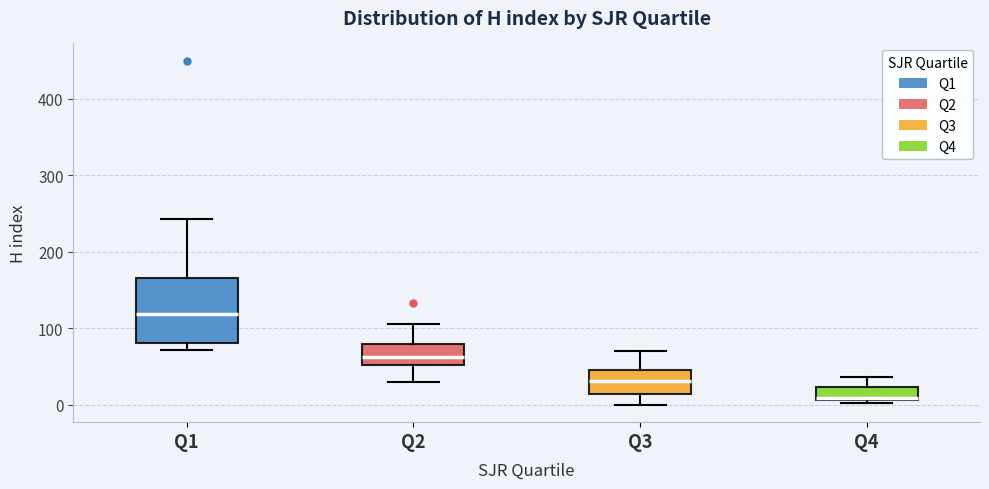

Reading left to right, transcribe this box plot: for each box, give where its median line is, the range the box spans, and where its two whiskers end, as read against the y-axis. The values are not printed on the chart, so give them approximately, as read against the axis.

Q1: median 120, box 80 to 170, whiskers 70 to 240
Q2: median 60, box 50 to 80, whiskers 30 to 110
Q3: median 30, box 10 to 50, whiskers 0 to 70
Q4: median 10, box 10 to 20, whiskers 0 to 40